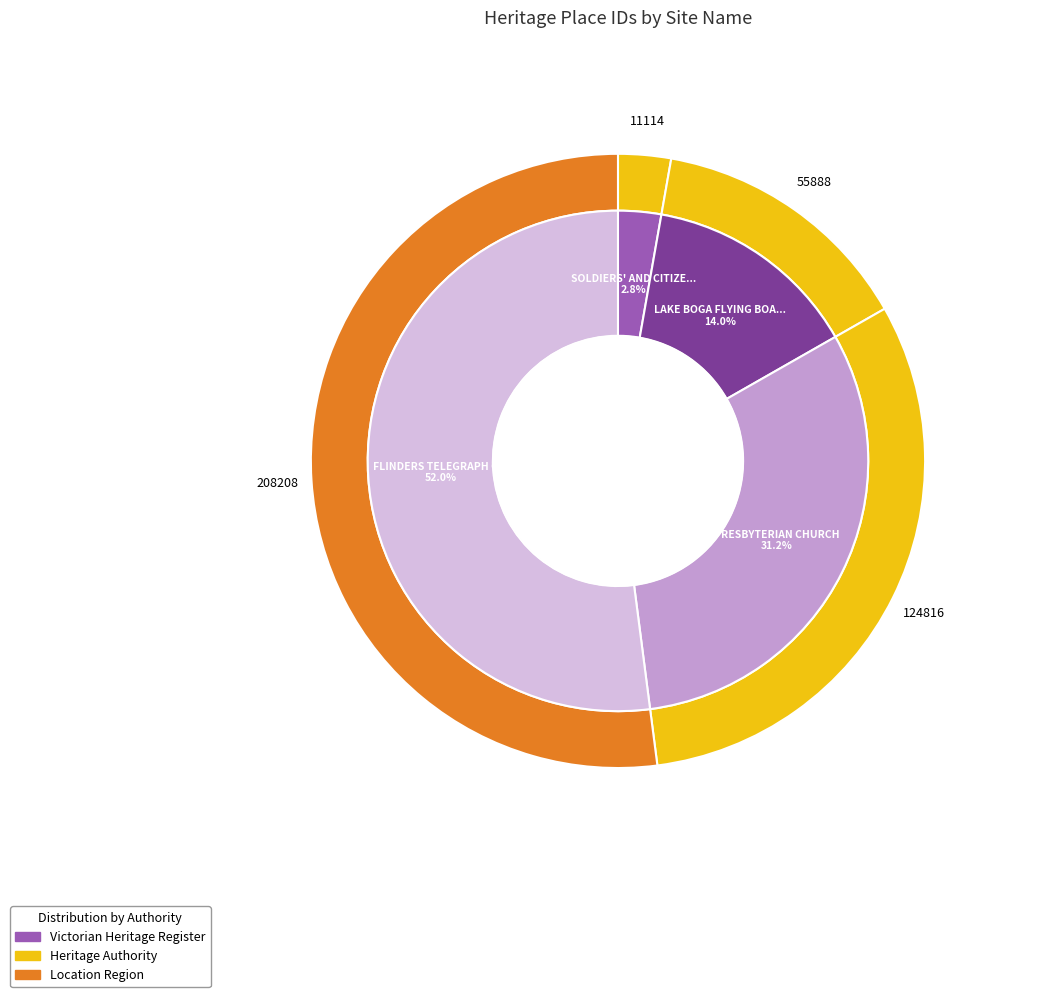

To the nearest percent, what is the average slice percentage?

25%